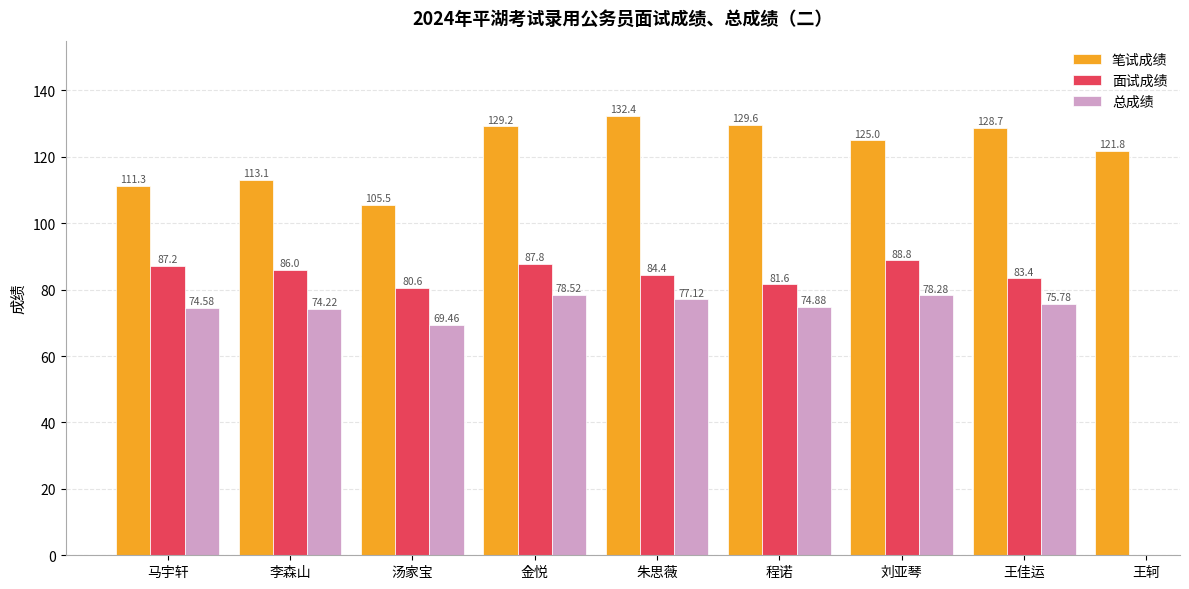

How many positive values does the 总成绩 series have?

8